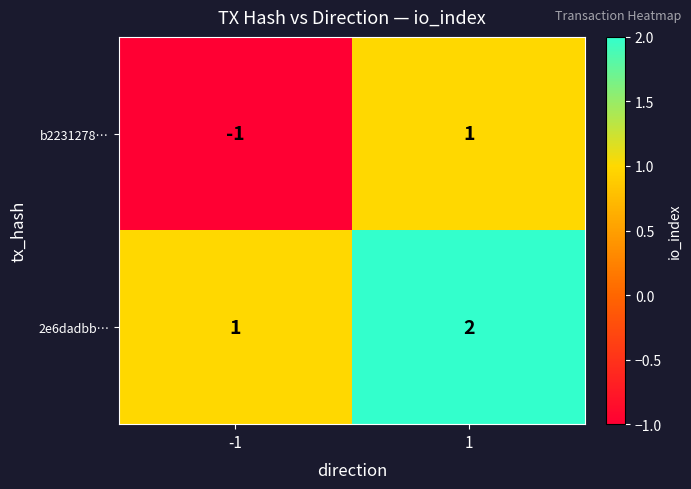

Which series has the largest total across all categories?

2e6dadbb…